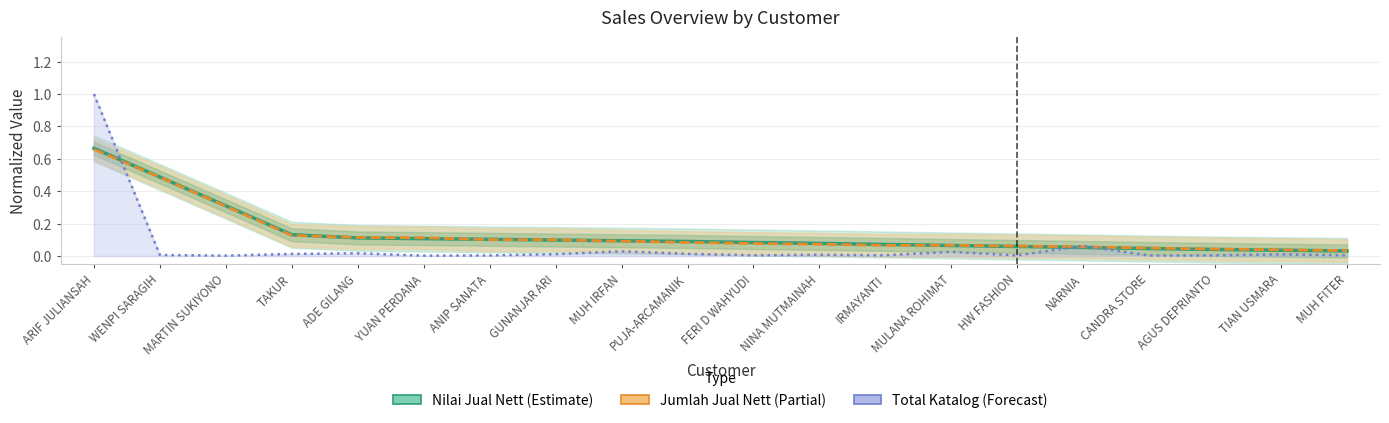

List the series in order of their peak value, lowest first.

Jumlah Jual Nett (Partial), Nilai Jual Nett (Estimate), Total Katalog (Forecast)